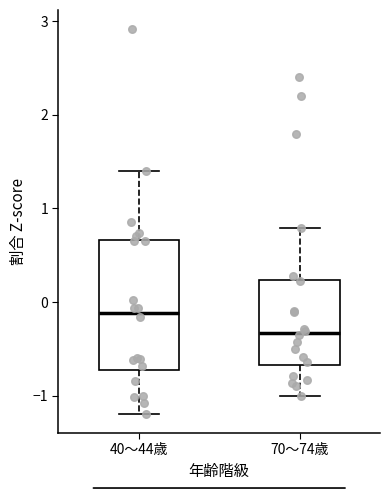

Reading left to right, read every box against the y-axis: the position of its median line, the range the box covers, and the ends of its whiskers. The values are not printed on the chart, so give them approximately, as read against the axis.

40～44歳: median -0.1, box -0.7 to 0.7, whiskers -1.2 to 1.4
70～74歳: median -0.3, box -0.7 to 0.2, whiskers -1.0 to 0.8